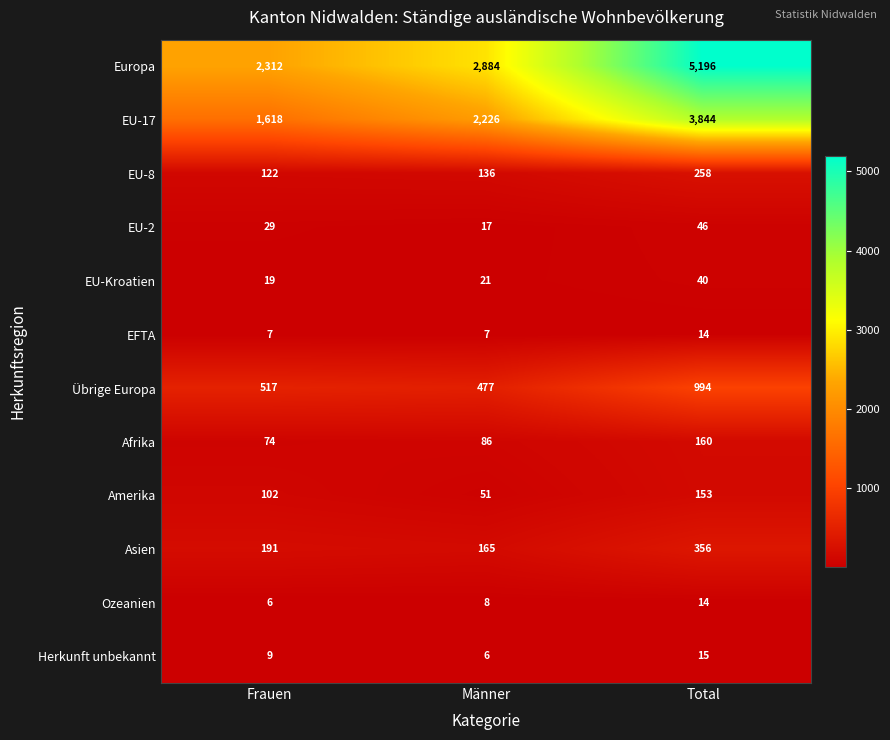

At how many categories does at least one series exceed 650?

3